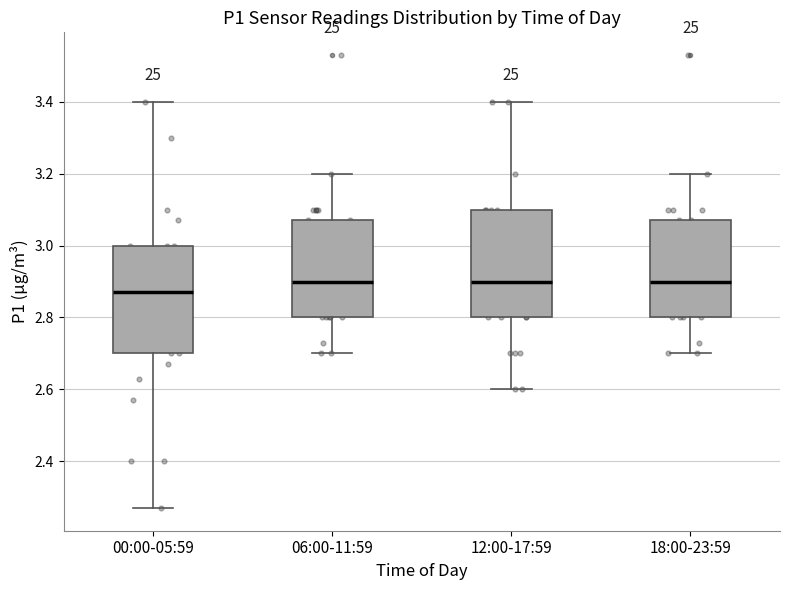

Reading left to right, transcribe this box plot: for each box, give where its median line is, the range the box spans, and where its two whiskers end, as read against the y-axis. The values are not printed on the chart, so give them approximately, as read against the axis.

00:00-05:59: median 2.88, box 2.70 to 3.00, whiskers 2.28 to 3.40
06:00-11:59: median 2.90, box 2.80 to 3.08, whiskers 2.70 to 3.20
12:00-17:59: median 2.90, box 2.80 to 3.10, whiskers 2.60 to 3.40
18:00-23:59: median 2.90, box 2.80 to 3.08, whiskers 2.70 to 3.20